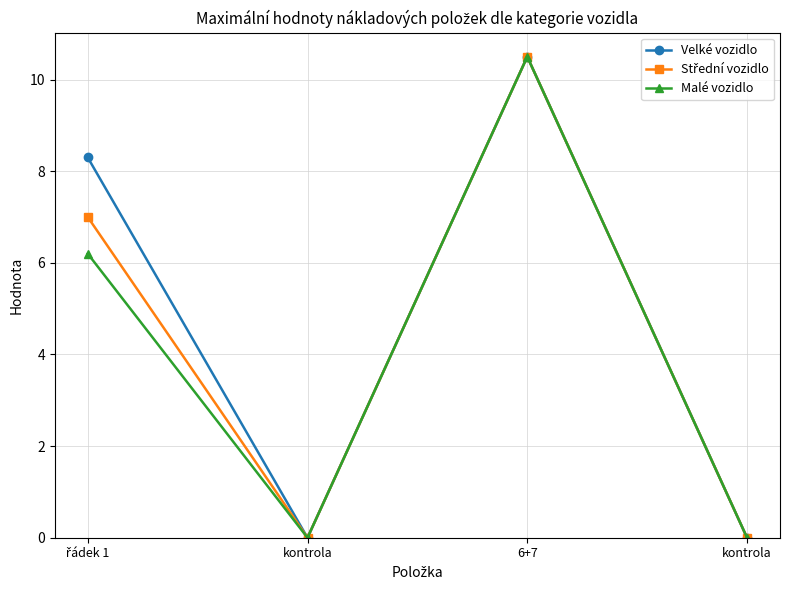

How many lines are shown in the chart?

3